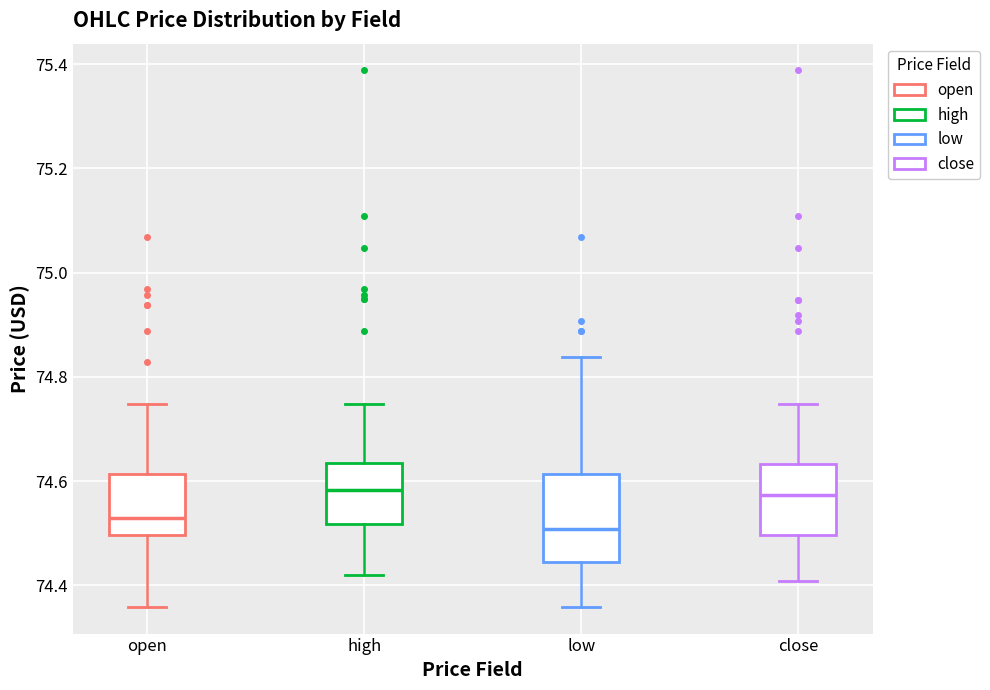

Where is the upper edge of the box for high on the y-axis? The values are not printed on the chart, so give them approximately, as read against the axis.

74.64